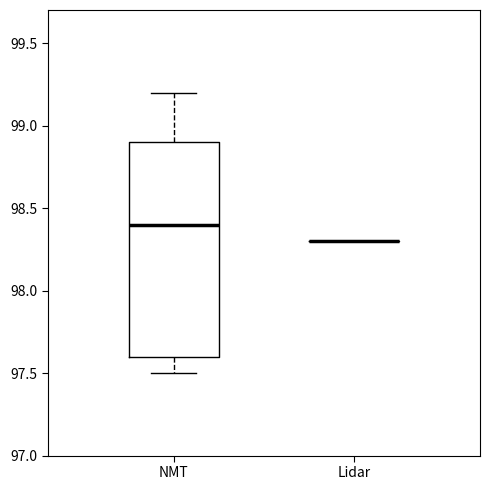

Which box is the tallest, from its lower edge to its upper edge?

NMT